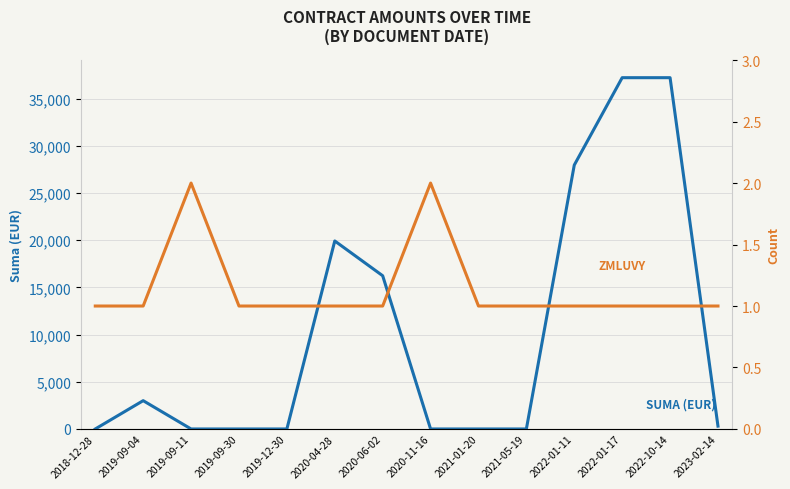

At which category is the sum across all series the highest?

2022-01-17